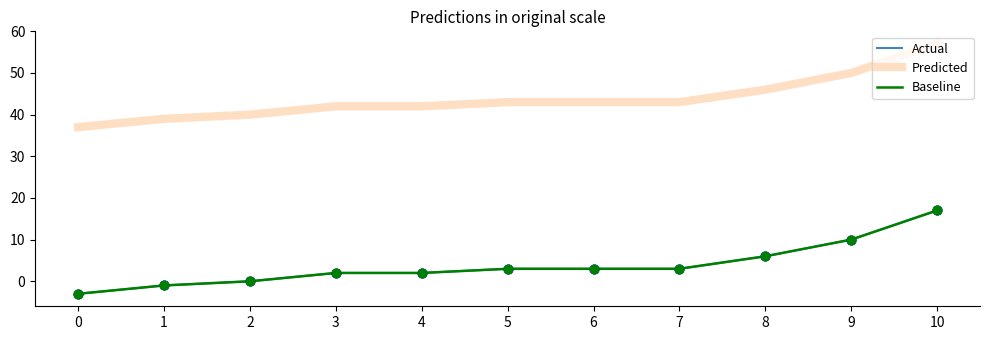

Does the chart have visible grid lines?

No